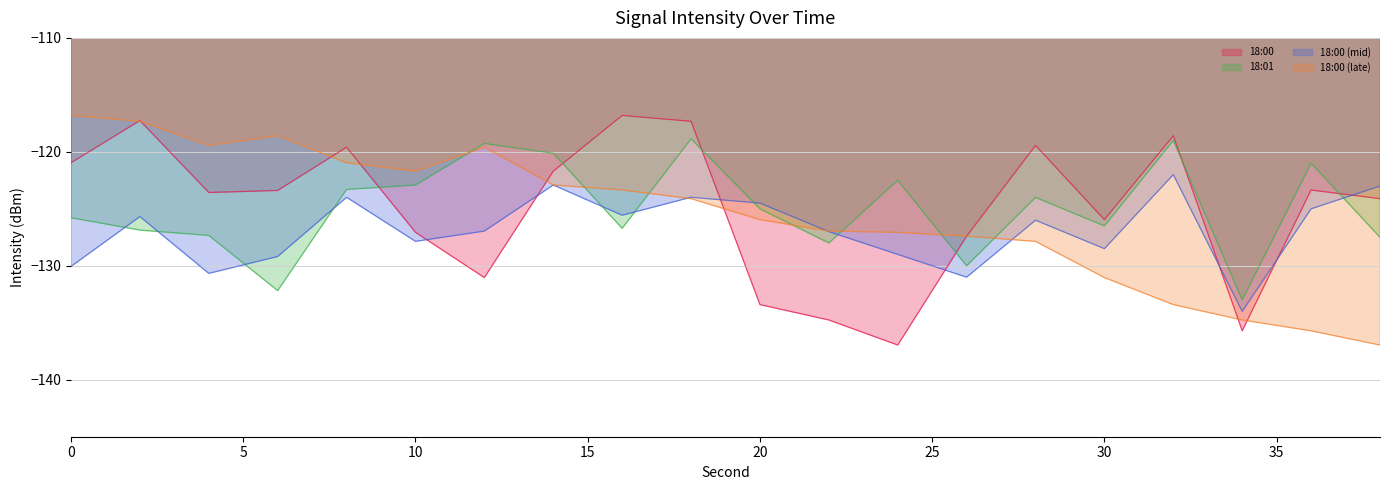

Where do 18:00 (mid) and 18:00 (late) first cross each other?

16 and 18